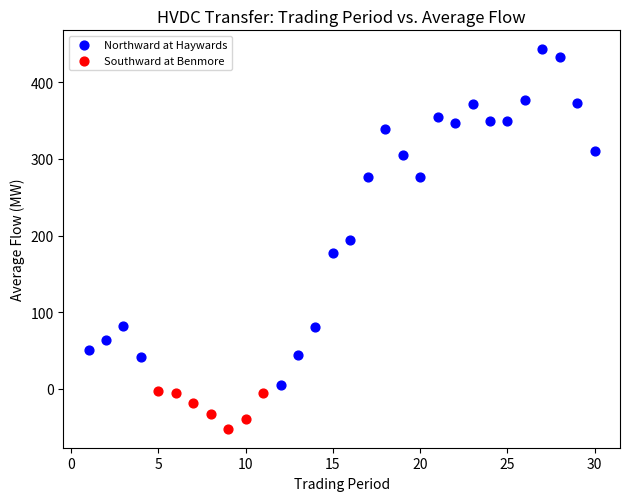

Which series reaches the maximum Y coordinate?

Northward at Haywards